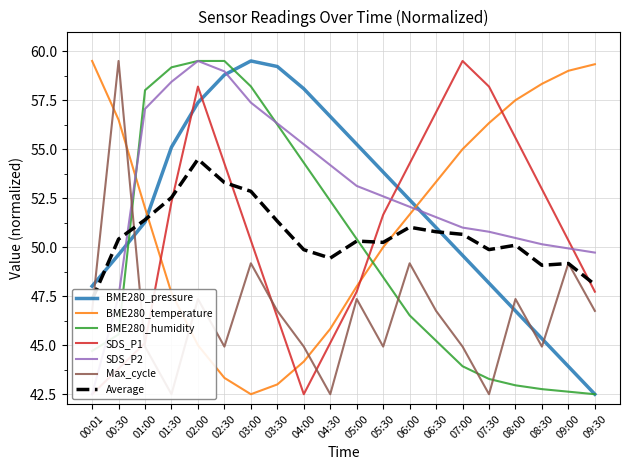

What is the sum of all SDS_P2 values?

1058.5